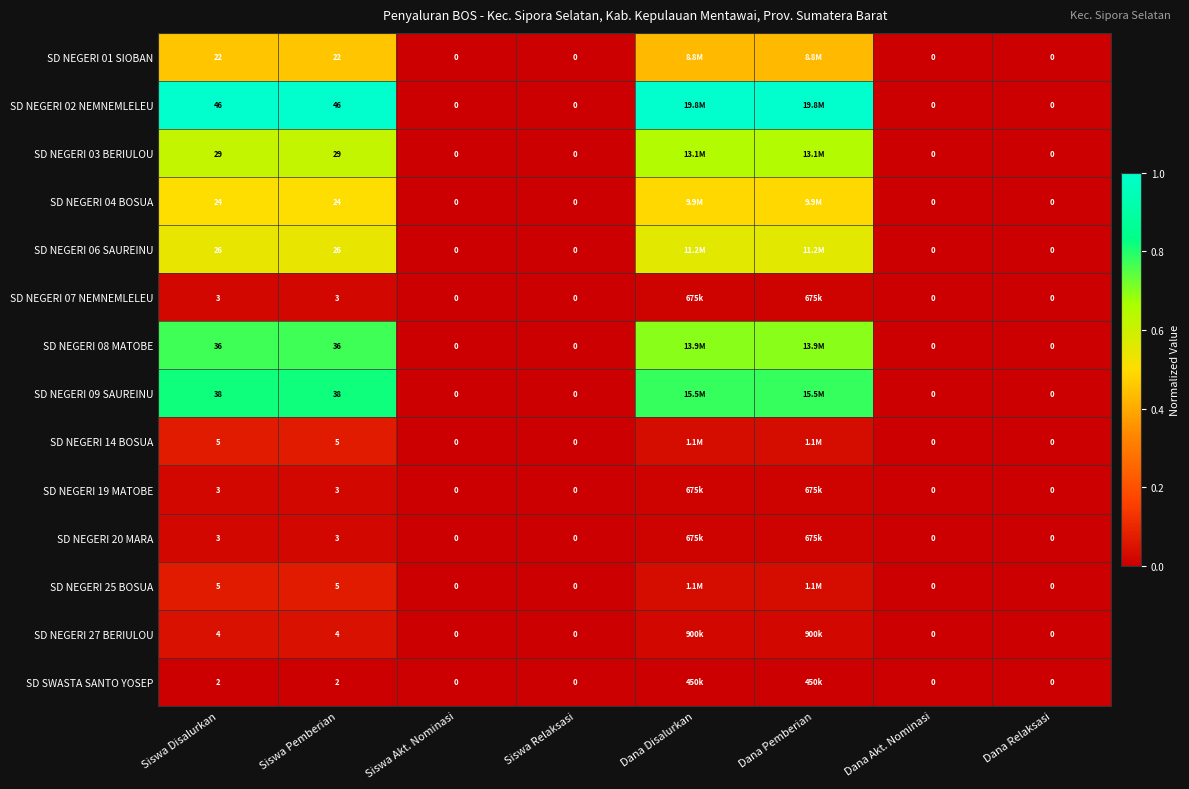

What is the difference between the second highest and minimum values in the SD NEGERI 03 BERIULOU series?

0.7